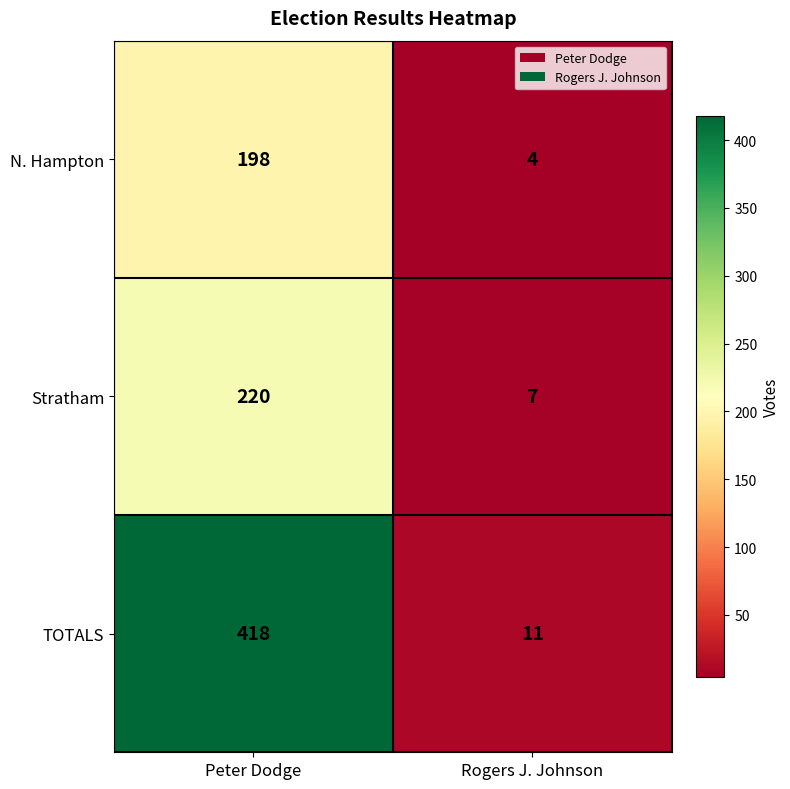

True or false: Stratham has a value of 11 at Rogers J. Johnson.

False